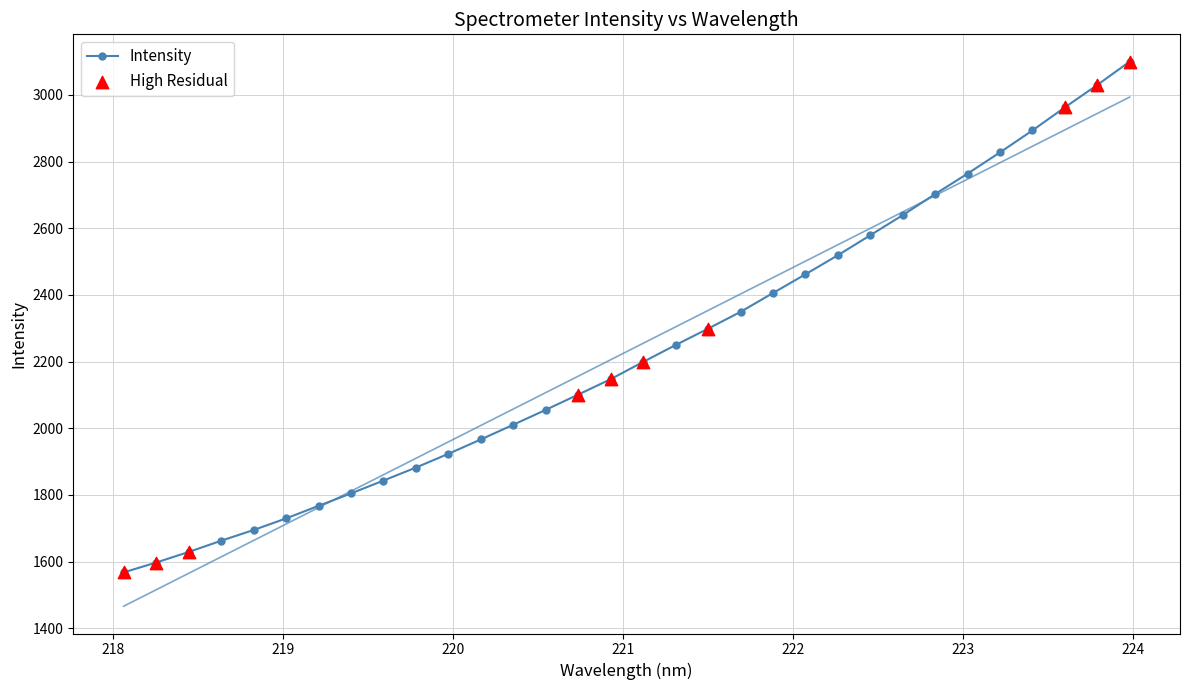

What is the value of the Intensity point at the 13th from the left?

2010.9